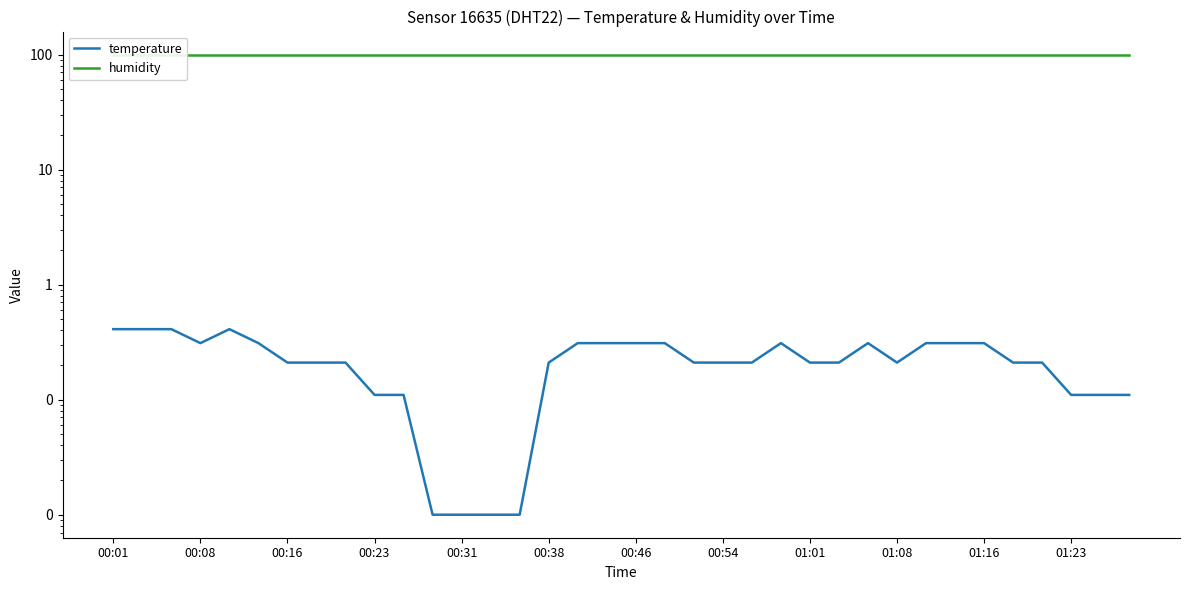

How many lines are shown in the chart?

2